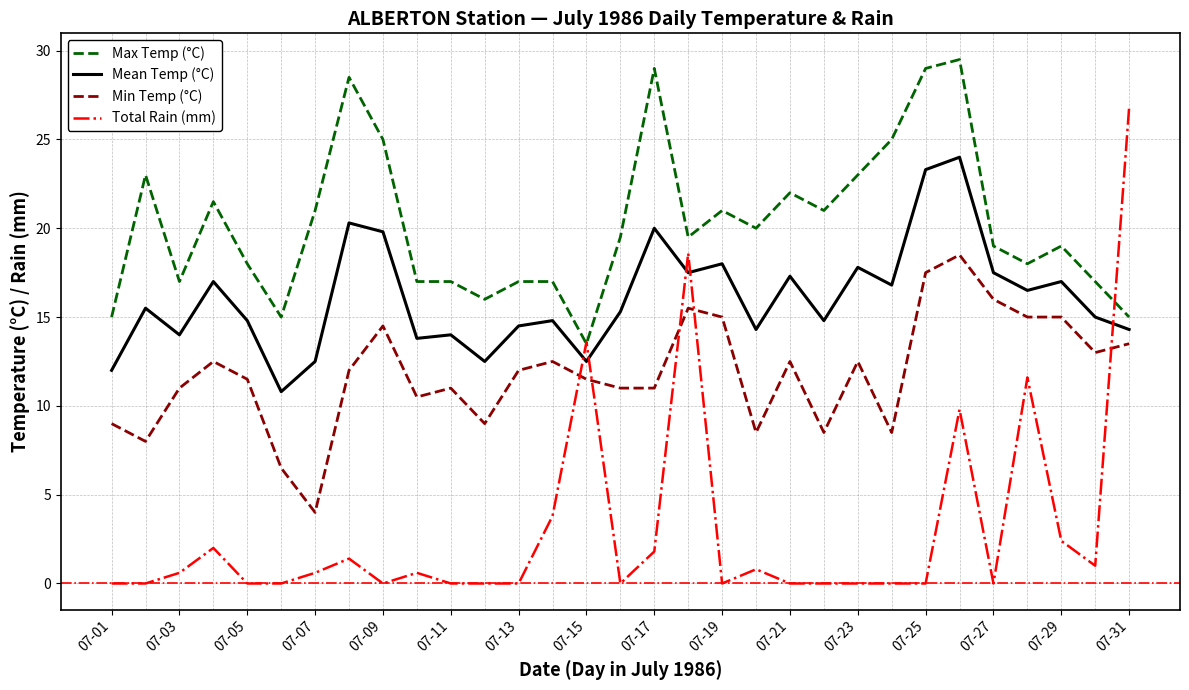

What are all the series names shown in the legend?

Max Temp (°C), Mean Temp (°C), Min Temp (°C), Total Rain (mm)